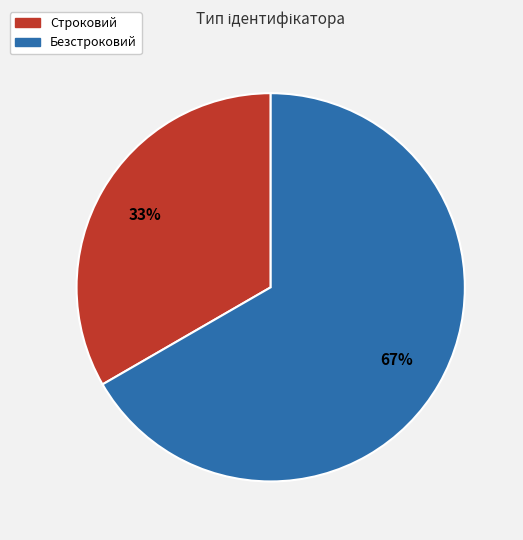

What is the largest slice in the pie chart?

Безстроковий